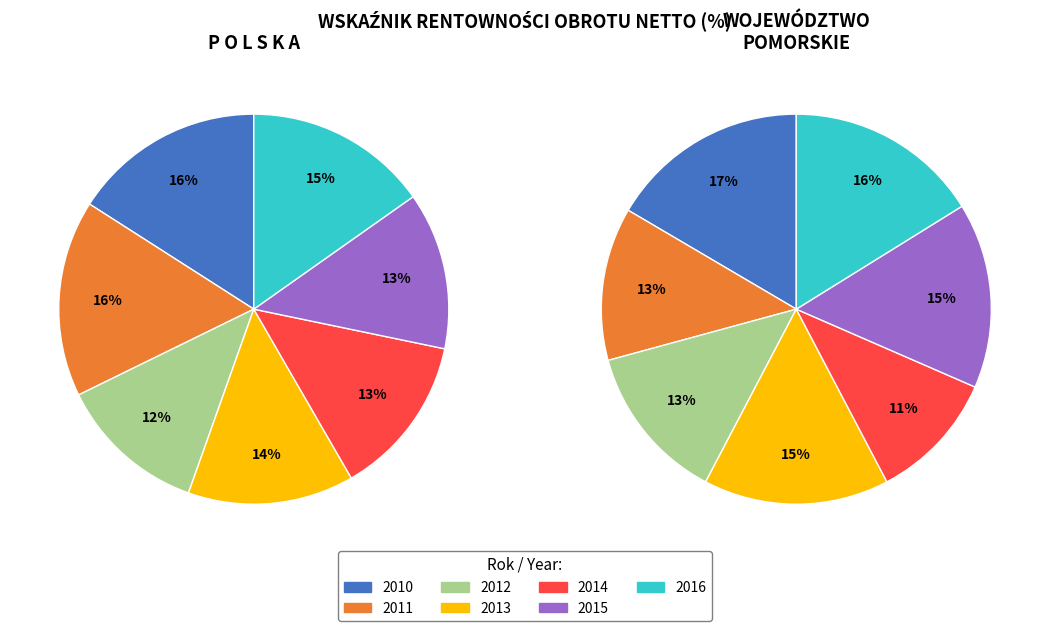

To the nearest percent, what percentage of the pie is 2013?

14%